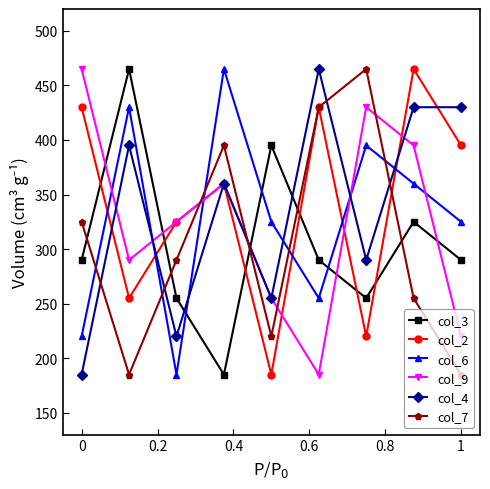

At how many categories does at least one series exceed 416?

7